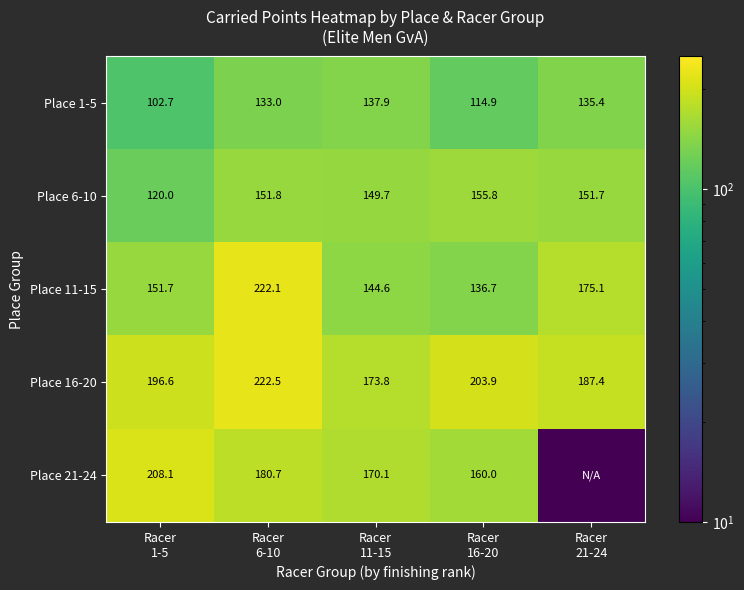

What is the highest value of the Place 6-10 series?

155.8